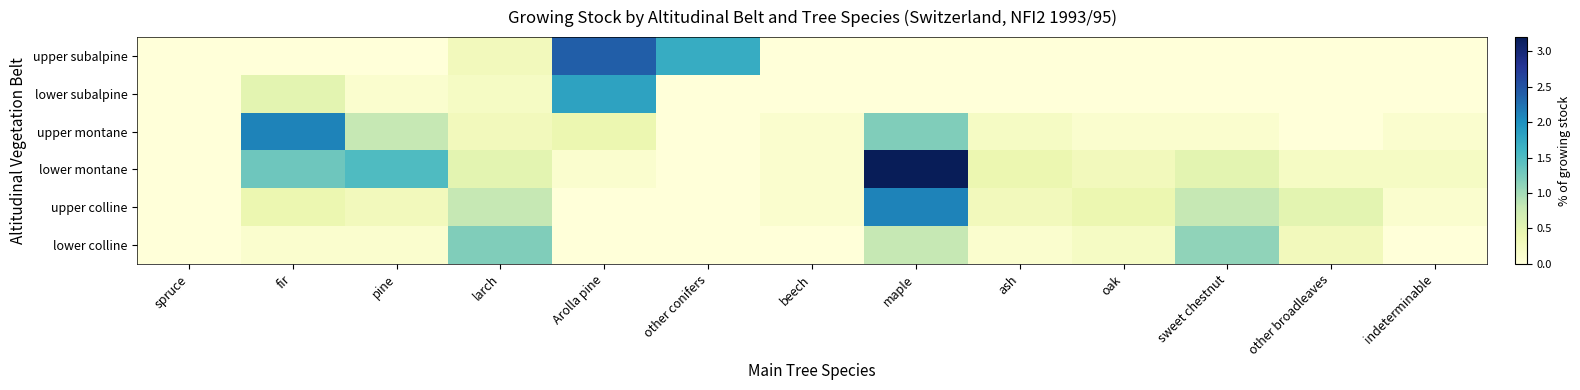

Which series has the largest range (max minus min)?

lower montane